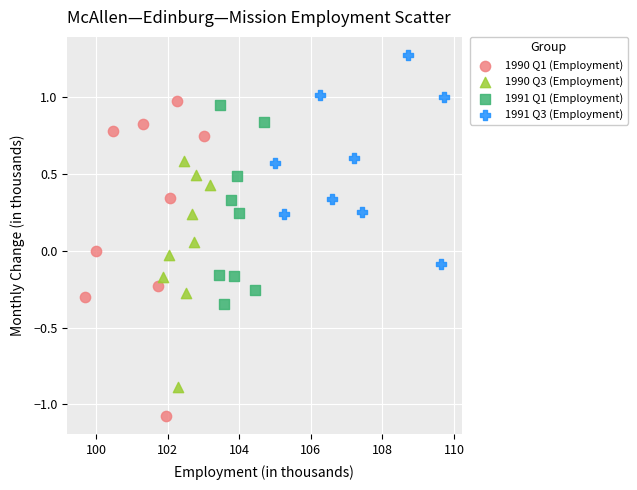

Which series contains the highest Y value?

1991 Q3 (Employment)